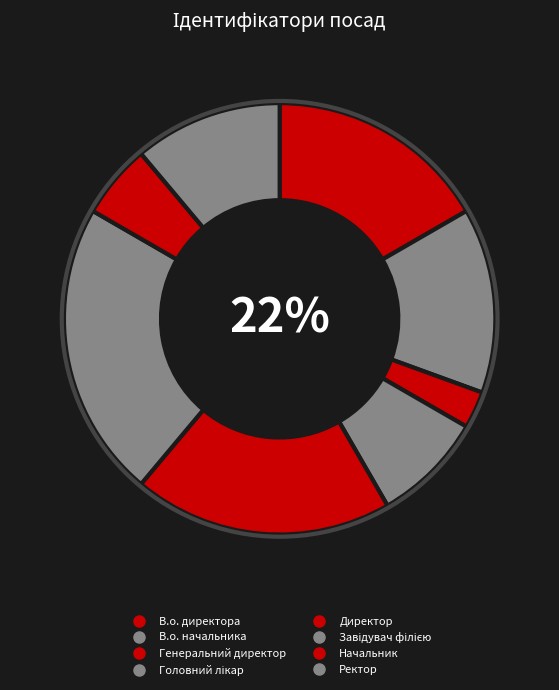

Rank the categories by value from highest to lowest.

Завідувач філією, Директор, В.о. директора, В.о. начальника, Ректор, Головний лікар, Начальник, Генеральний директор